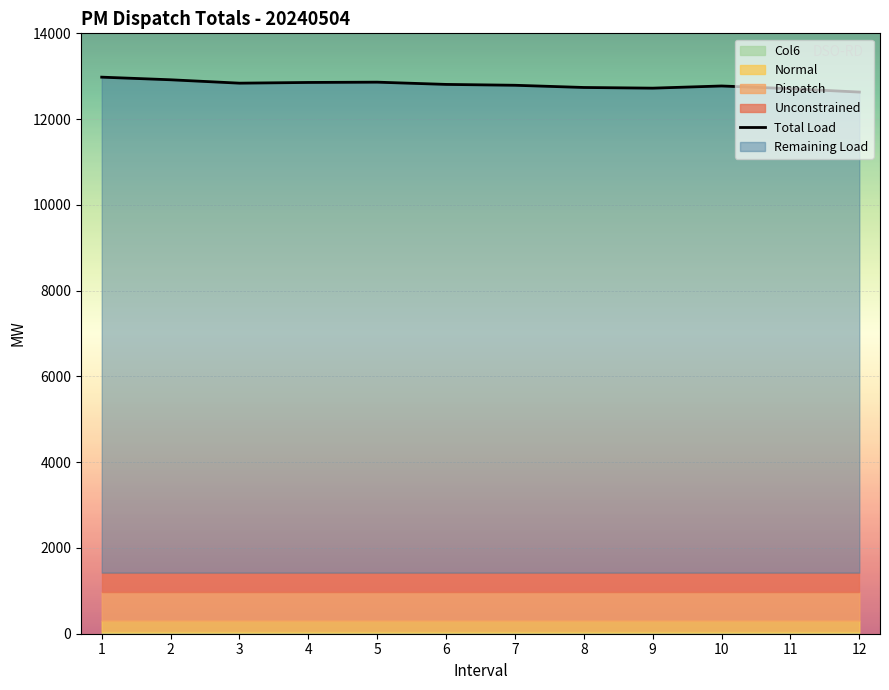

The chart shows a value of 7339.2 at 5. True or false?

False